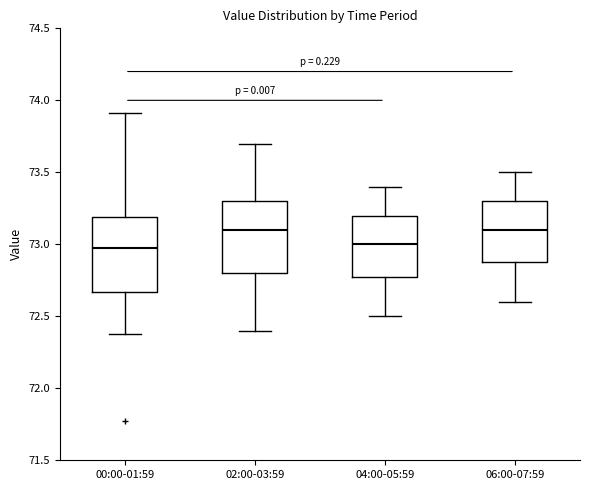

Reading left to right, read every box against the y-axis: the position of its median line, the range the box covers, and the ends of its whiskers. The values are not printed on the chart, so give them approximately, as read against the axis.

00:00-01:59: median 73.00, box 72.65 to 73.20, whiskers 72.40 to 73.90
02:00-03:59: median 73.10, box 72.80 to 73.30, whiskers 72.40 to 73.70
04:00-05:59: median 73.00, box 72.80 to 73.20, whiskers 72.50 to 73.40
06:00-07:59: median 73.10, box 72.90 to 73.30, whiskers 72.60 to 73.50